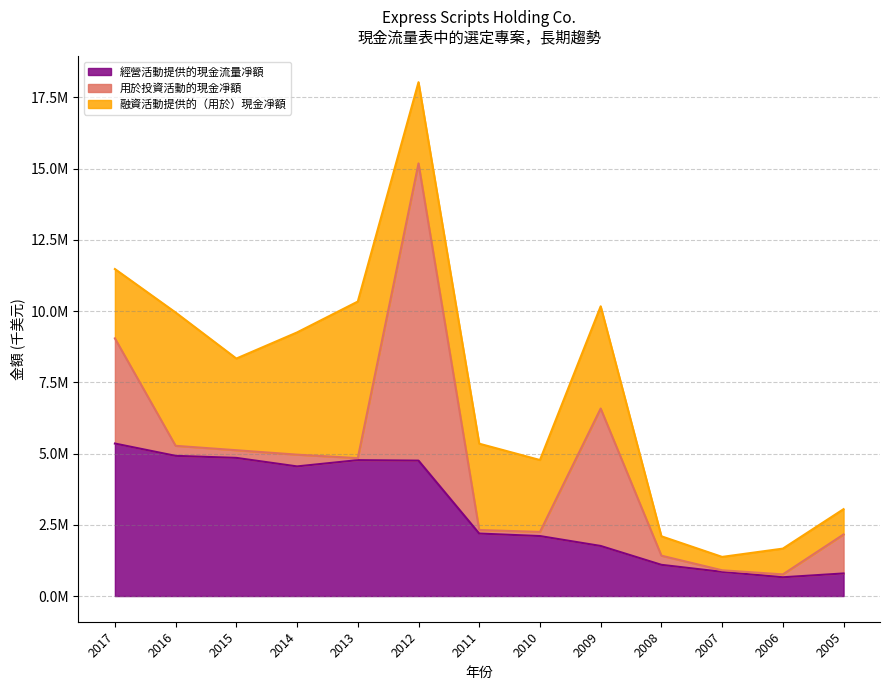

At which label is 融資活動提供的（用於）現金凈額 closest to -953900?

2006